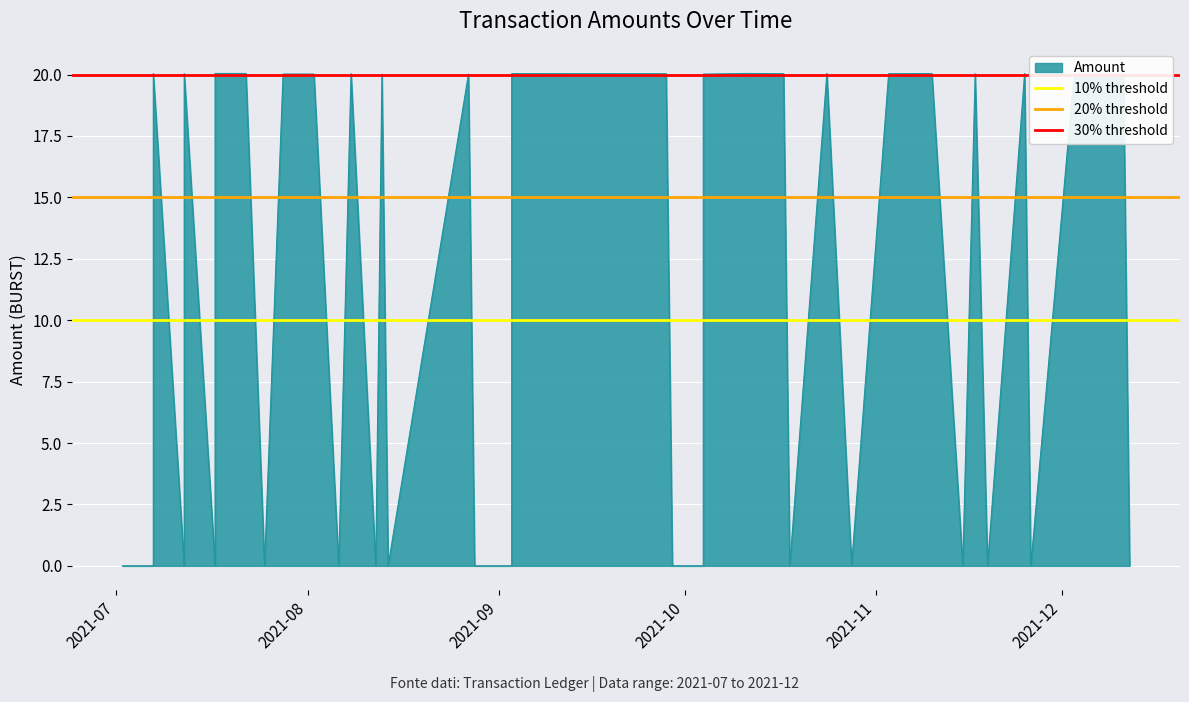

What is the value of the 30% threshold point at the 1st from the left?

20